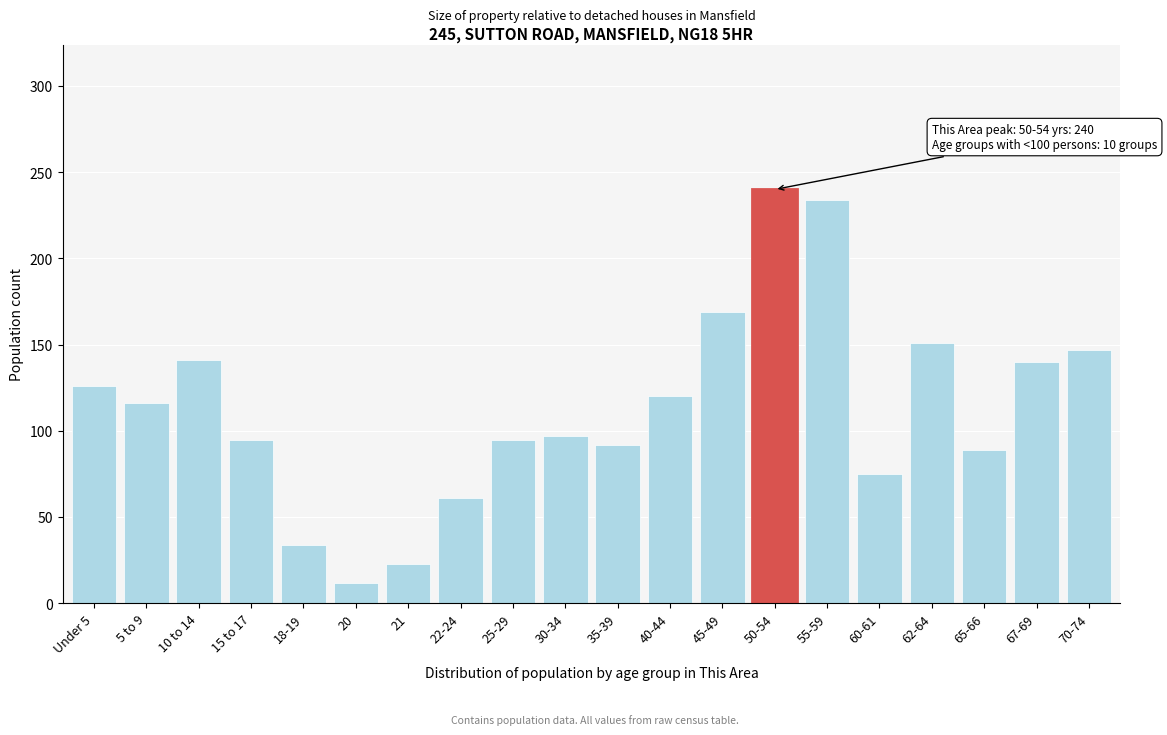

What is the sum of all values?

2257